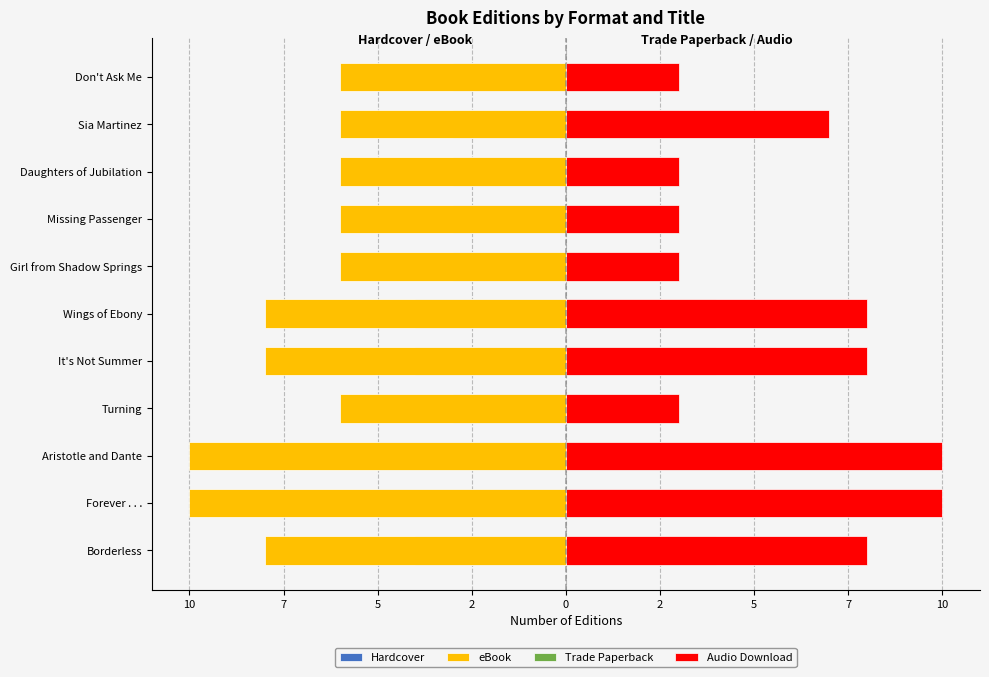

What is the difference between the highest and lowest values at 7?

20